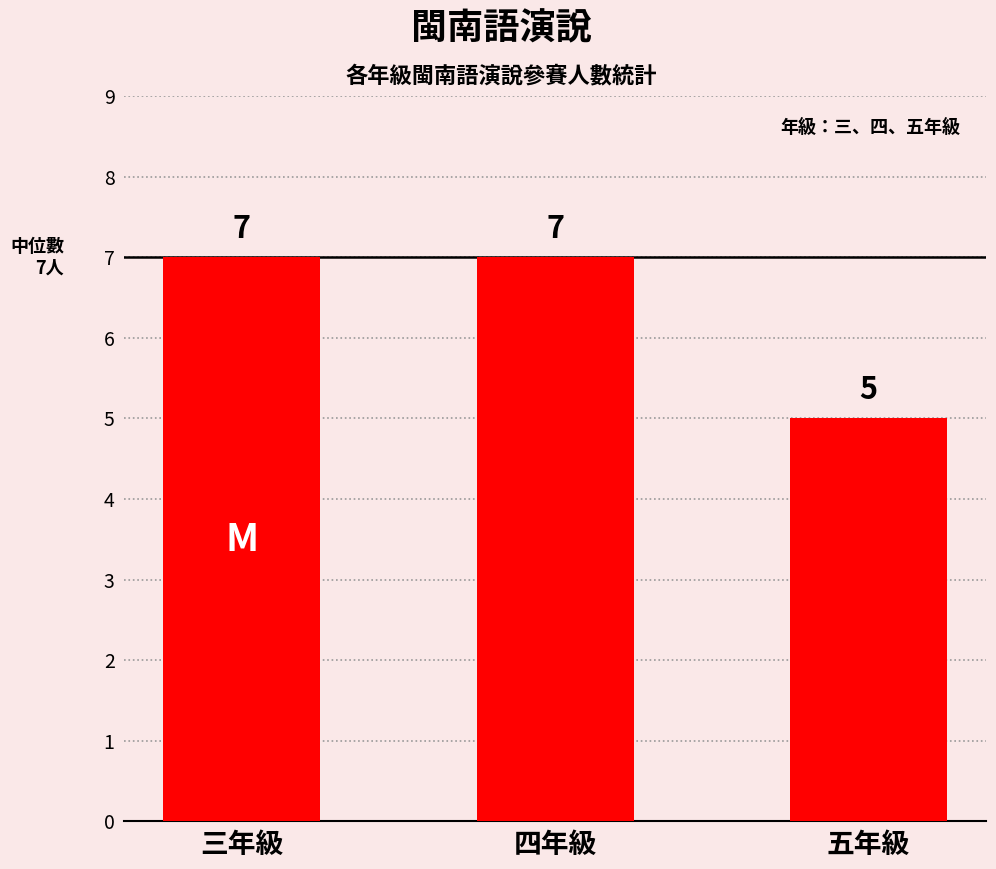

What is the label of the 1st bar from the right?

五年級